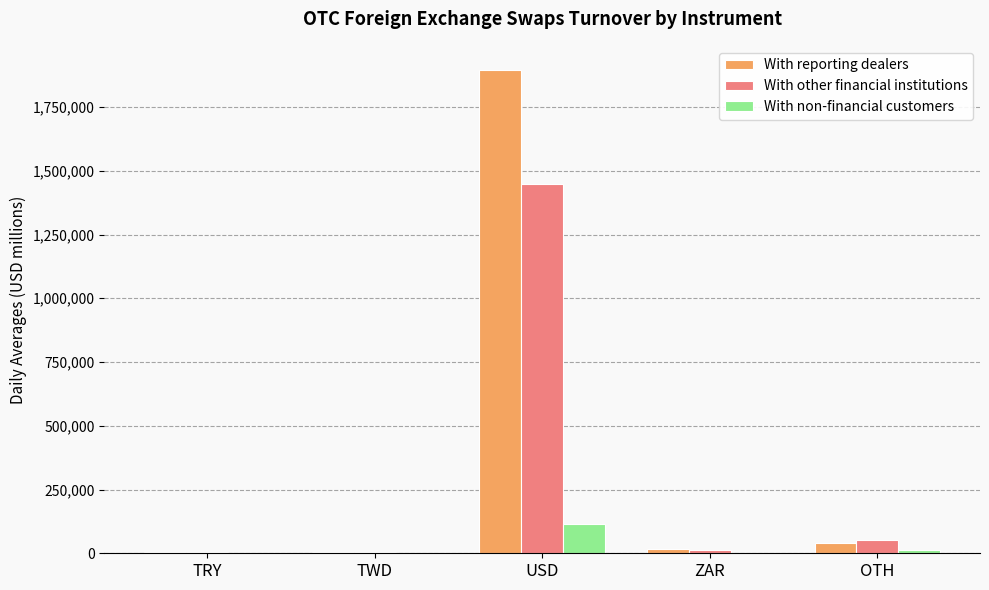

What is the sum of the With other financial institutions values at ZAR and TRY?

20453.5